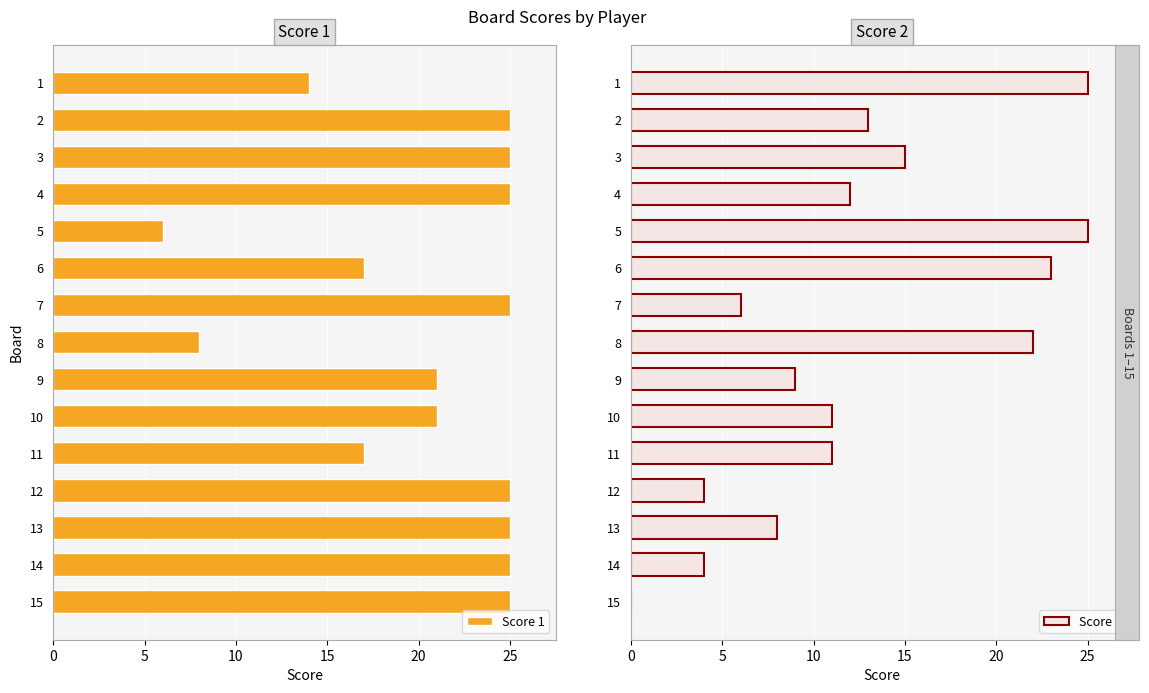

Reading left to right, what are all the values shown in this chart?

Score 1: 14	25	25	25	6	17	25	8	21	21	17	25	25	25	25
Score 2: 25	13	15	12	25	23	6	22	9	11	11	4	8	4	0